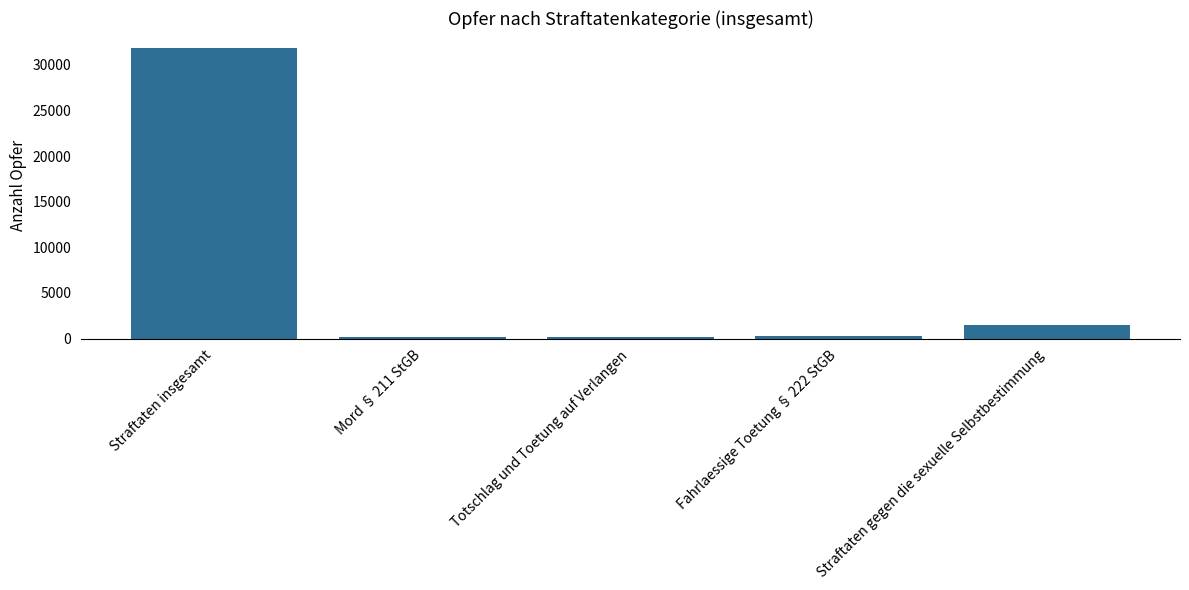

At which label is the value closest to 16014?

Straftaten gegen die sexuelle Selbstbestimmung